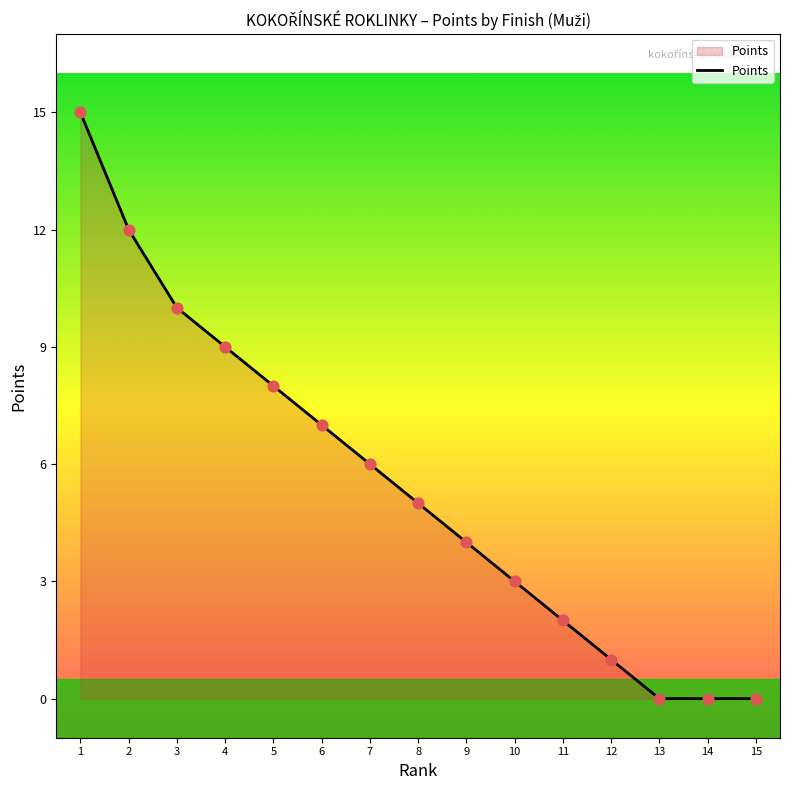

What is the change in value from 1 to 14?

-15